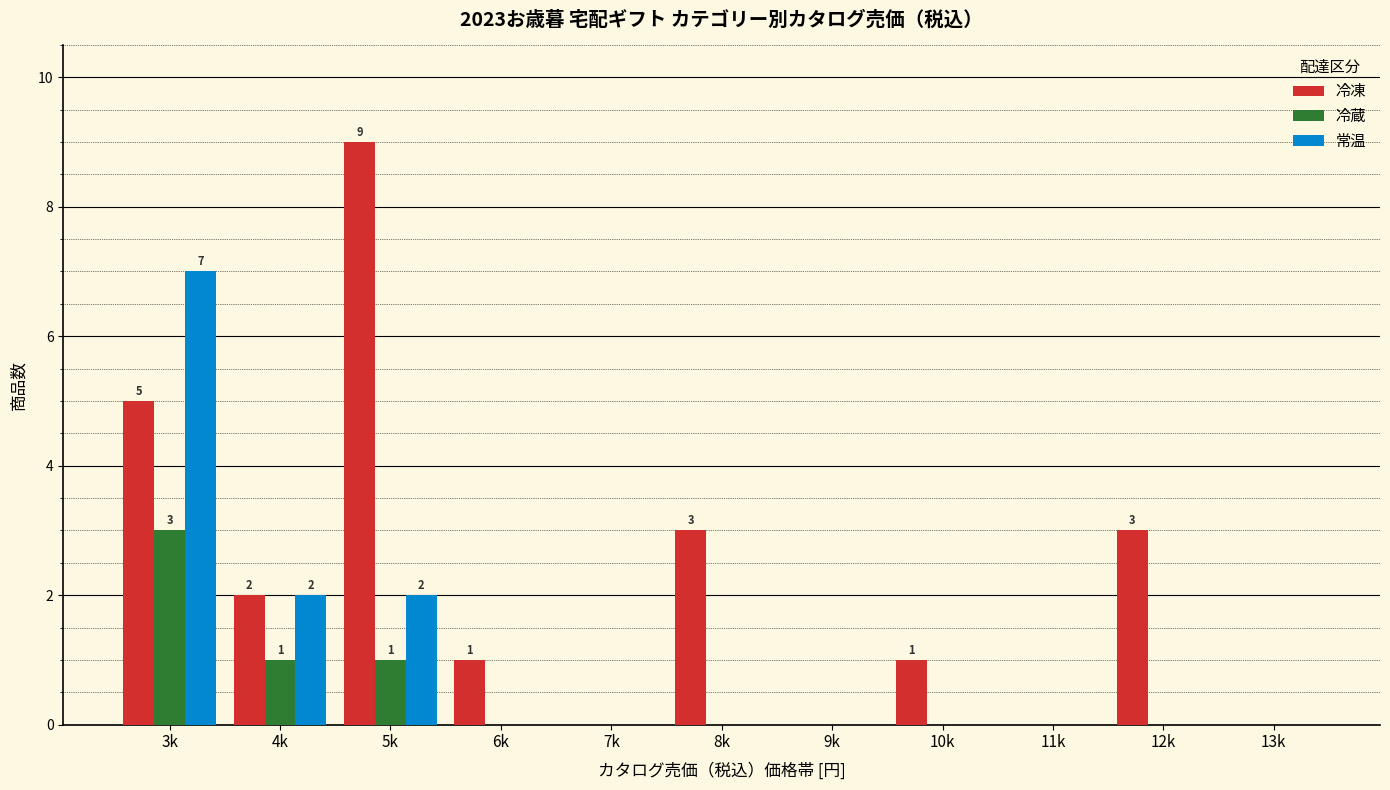

What are all the series names shown in the legend?

冷凍, 冷蔵, 常温